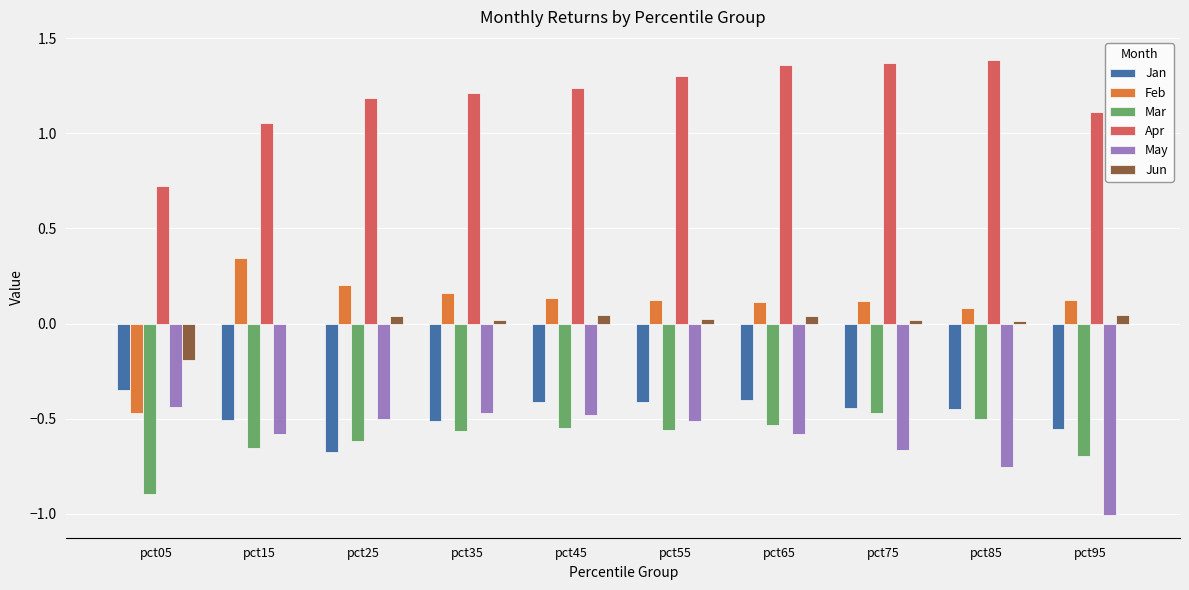

Between pct25 and pct55, which series saw the biggest shift?

Jan